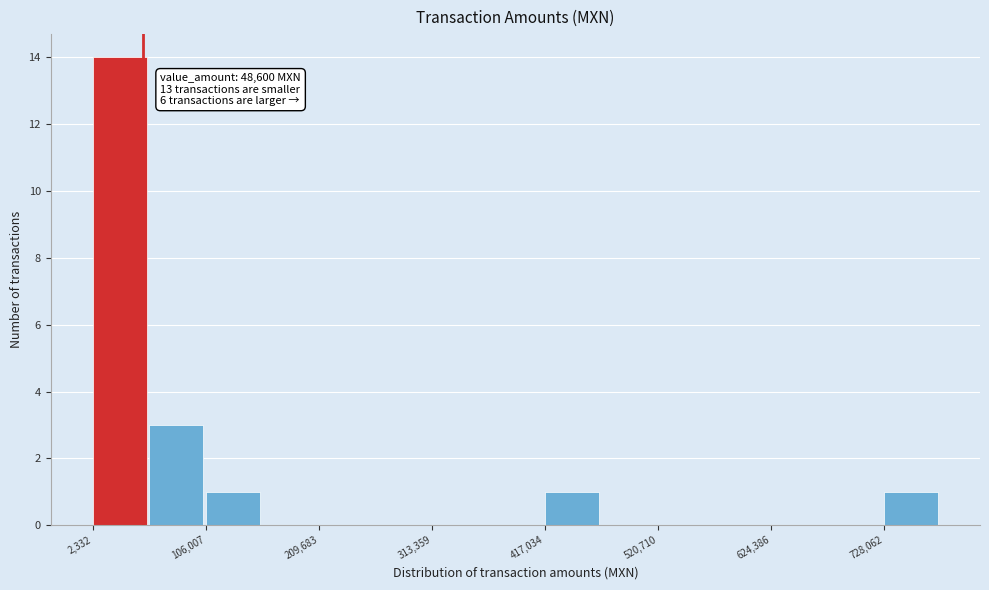

Around what value on the x-axis is the tallest bar? Give the approximate position of its centre, as read against the axis.

20000